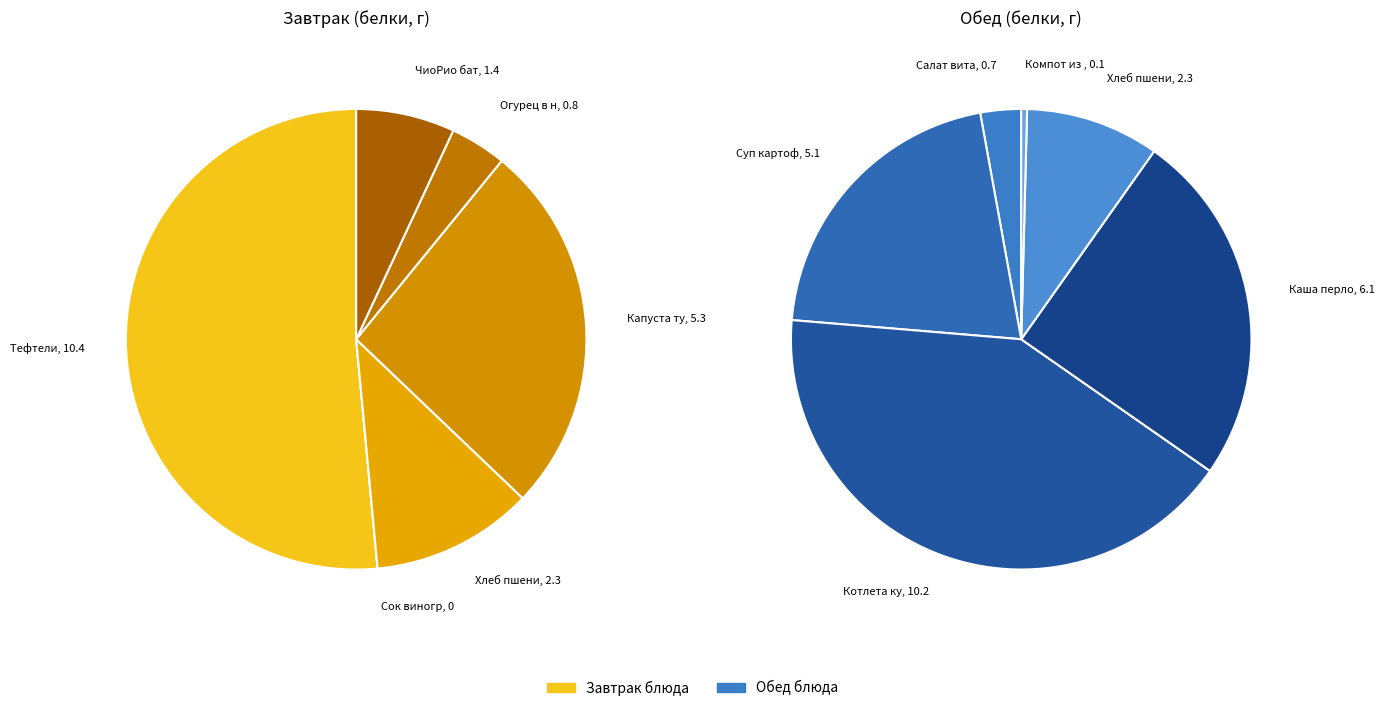

Between 3 and 4, which series saw the biggest shift?

Завтрак